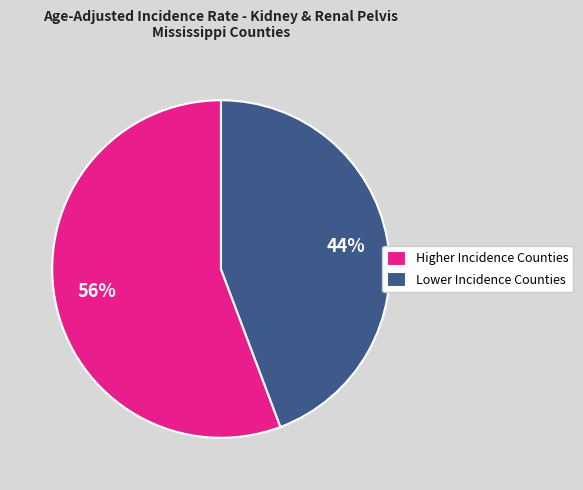

Is there a majority slice in this chart?

Yes